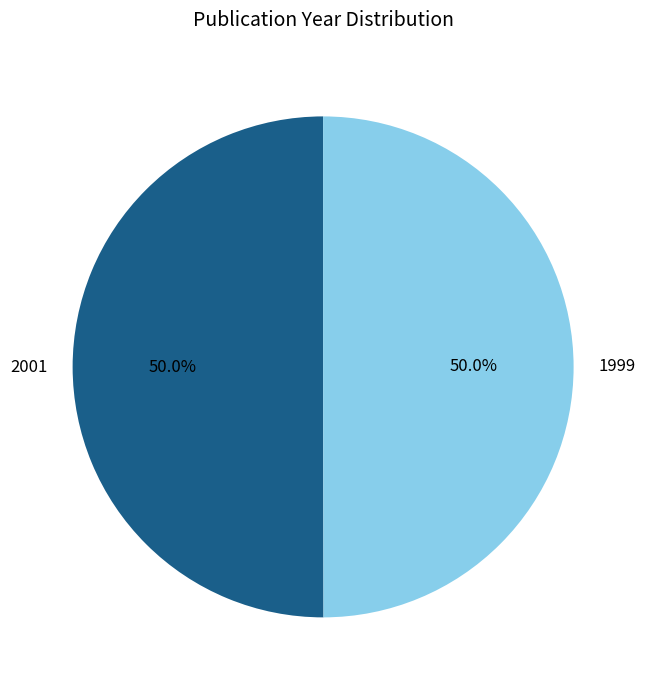

To the nearest percent, what percentage of the pie is 1999?

50%